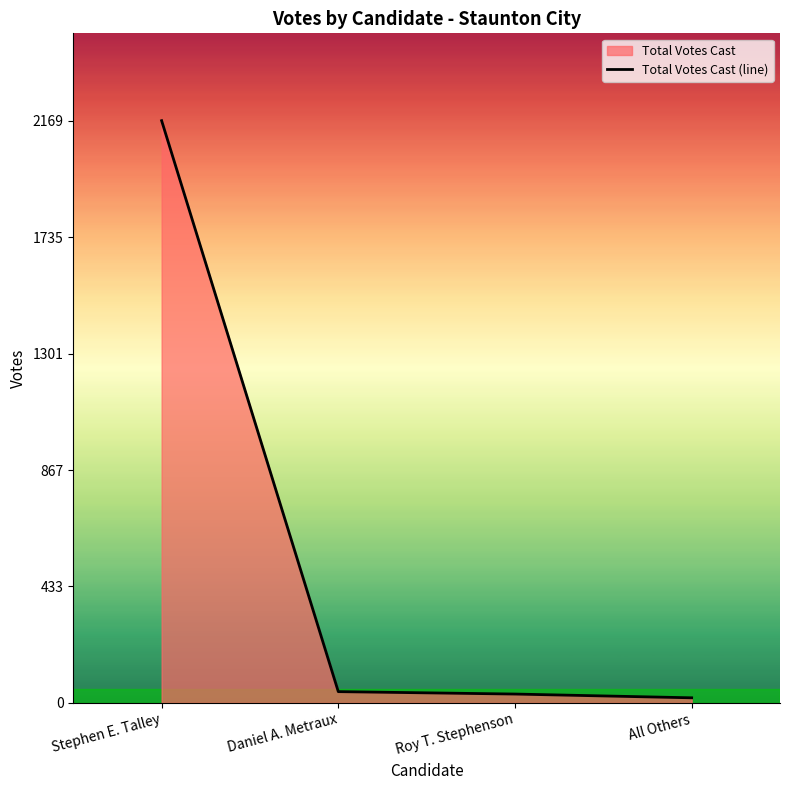

What is the change in value from Daniel A. Metraux to Roy T. Stephenson?

-9